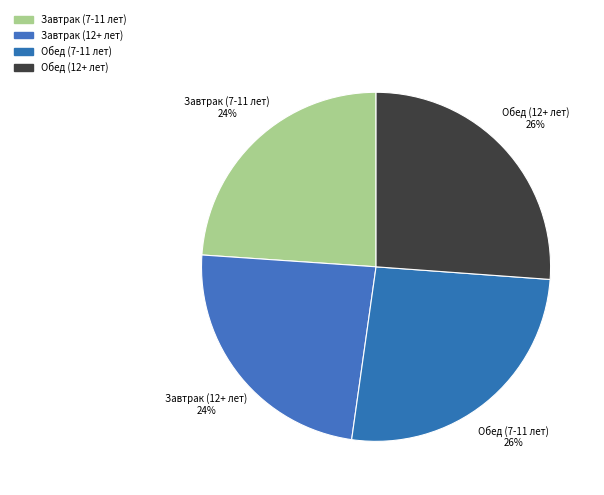

Count the number of slices in the pie.

4